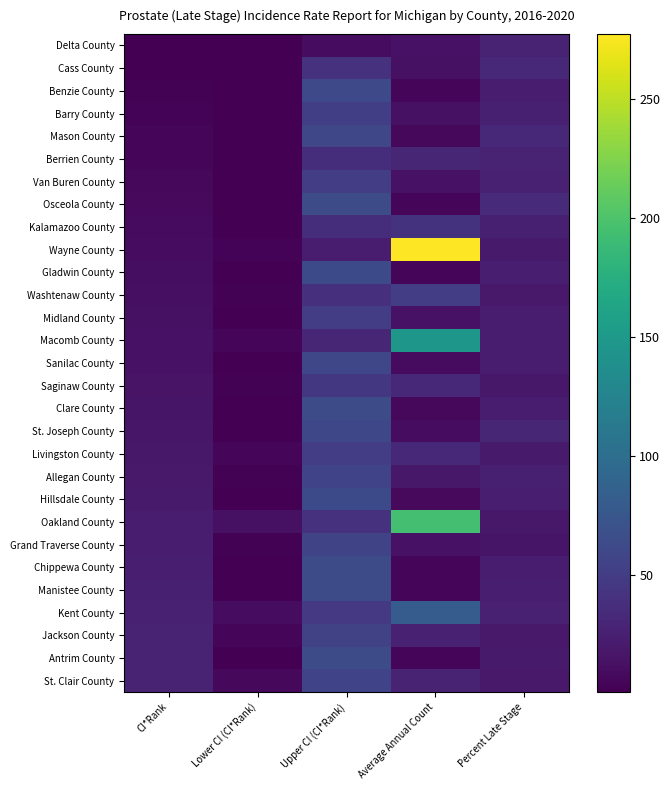

Which series has the largest range (max minus min)?

Wayne County